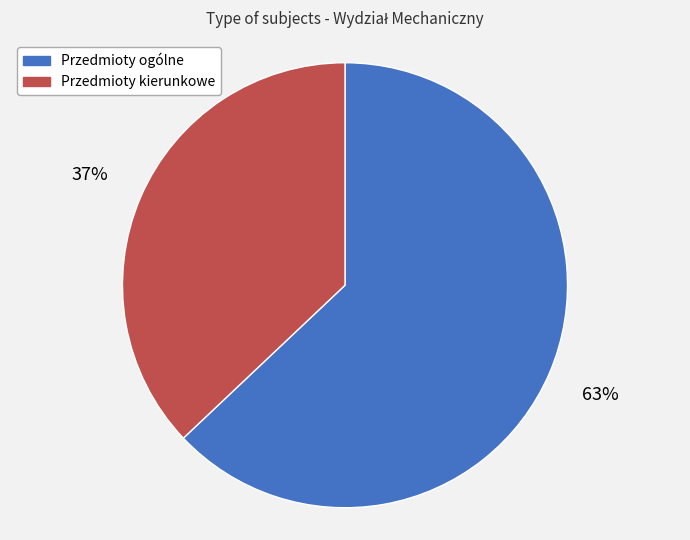

Do Przedmioty ogólne and Przedmioty kierunkowe together represent more than half of the pie?

Yes